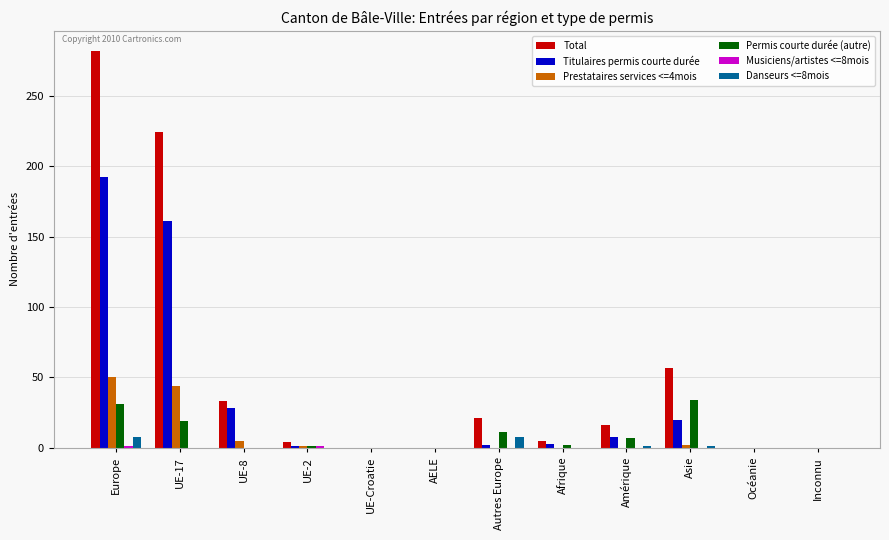

The Danseurs <=8mois series shows 0 at Afrique. True or false?

True